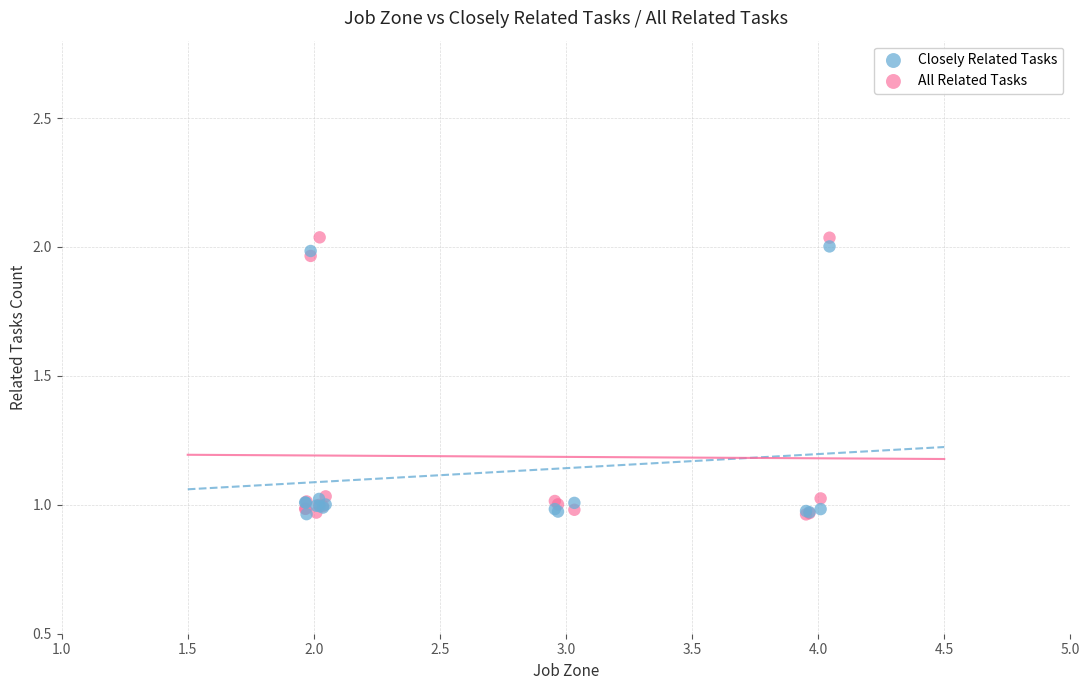

Which series has the largest Y range (max minus min)?

All Related Tasks